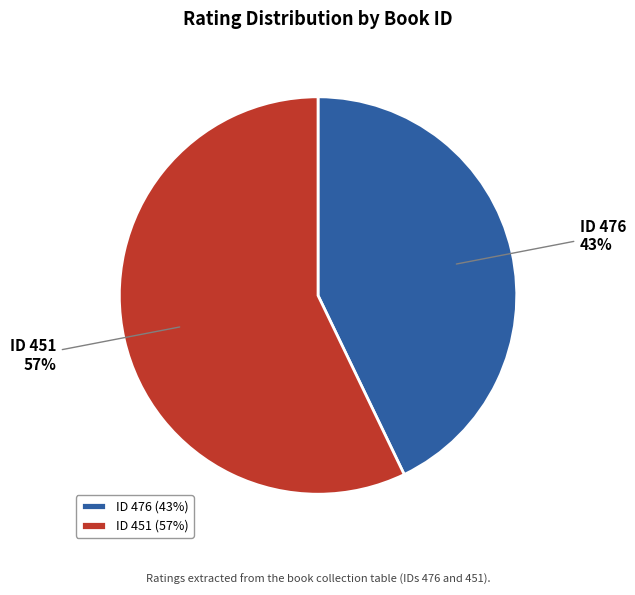

Does ID 451 (57%) account for over 50% of the chart?

Yes